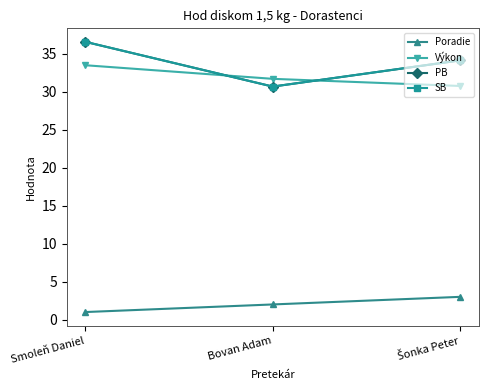

At which label does Poradie first exceed 2?

Šonka Peter